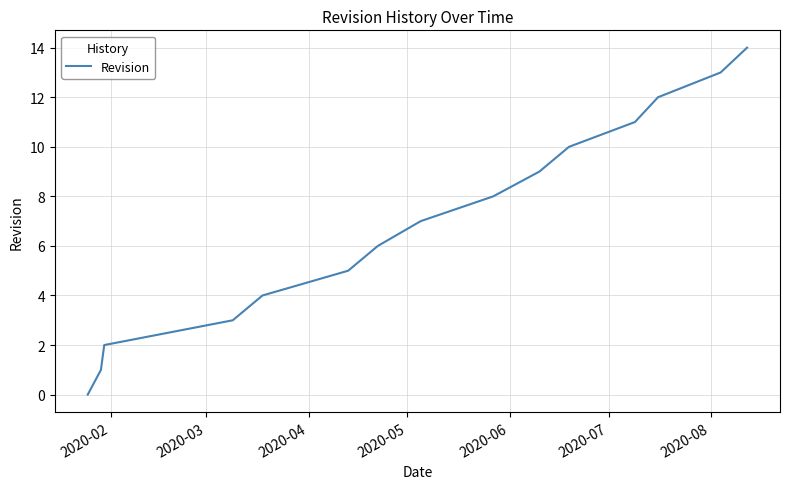

Reading left to right, list all the values displayed in this chart.

0	1	2	3	4	5	6	7	8	9	10	11	12	13	14